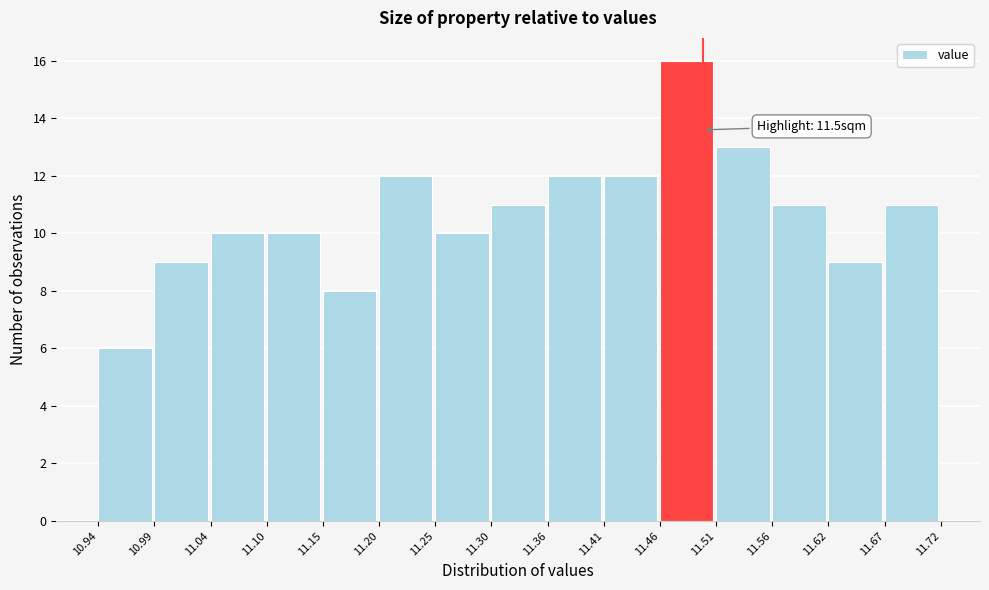

Which range on the x-axis has the tallest bar?

11.46 to 11.51